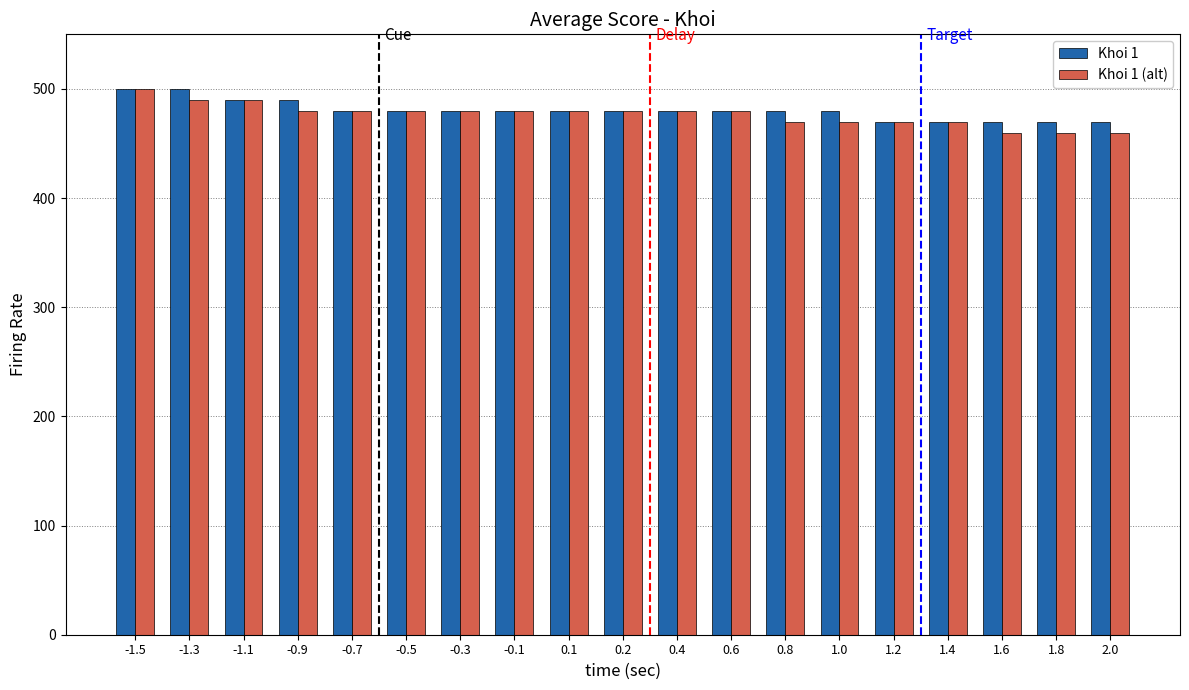

How many distinct data groups are displayed?

2